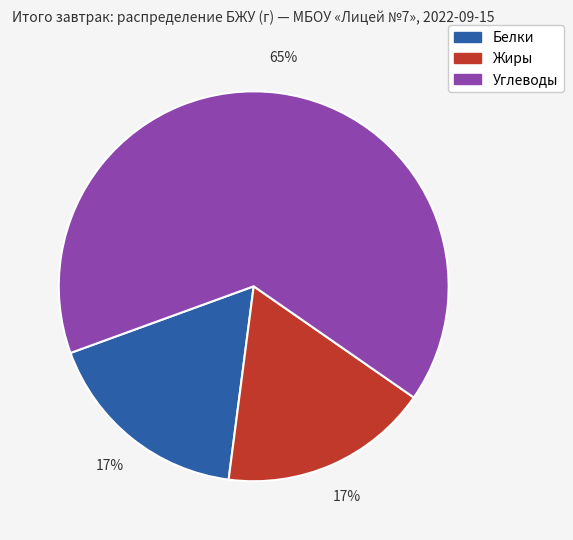

Which slice represents more than half of the pie?

Углеводы